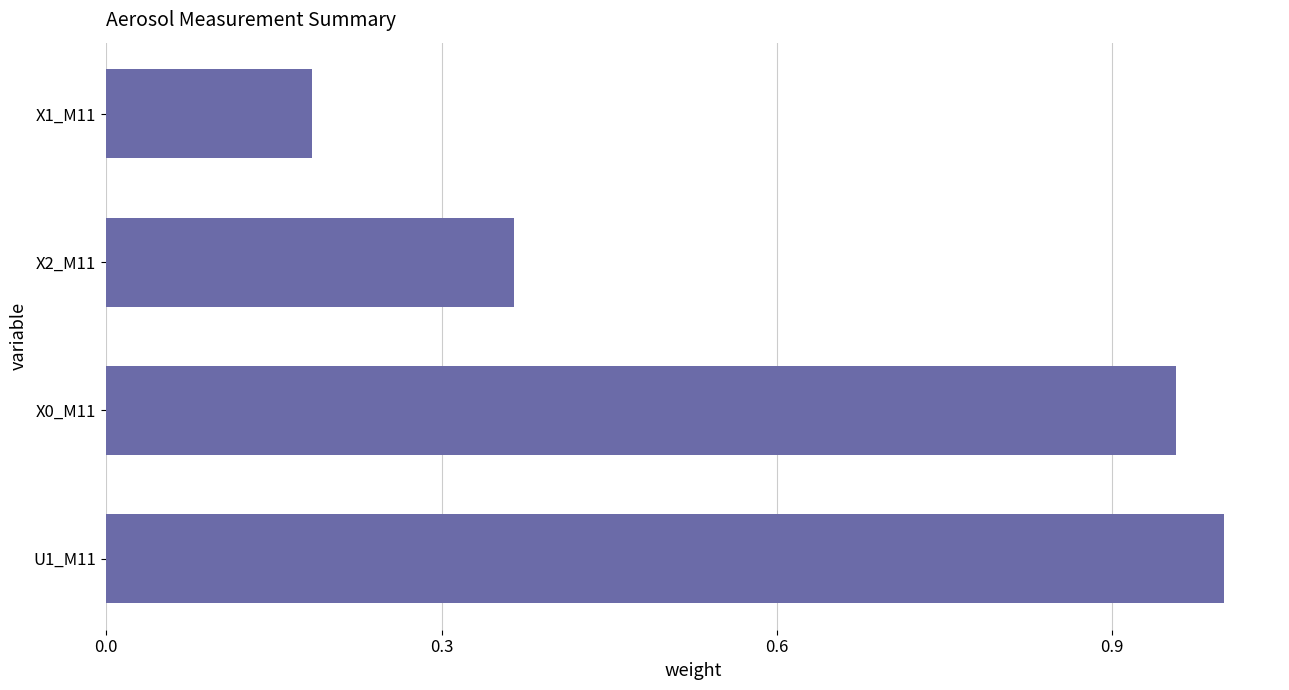

Which category has the highest value across all series?

U1_M11